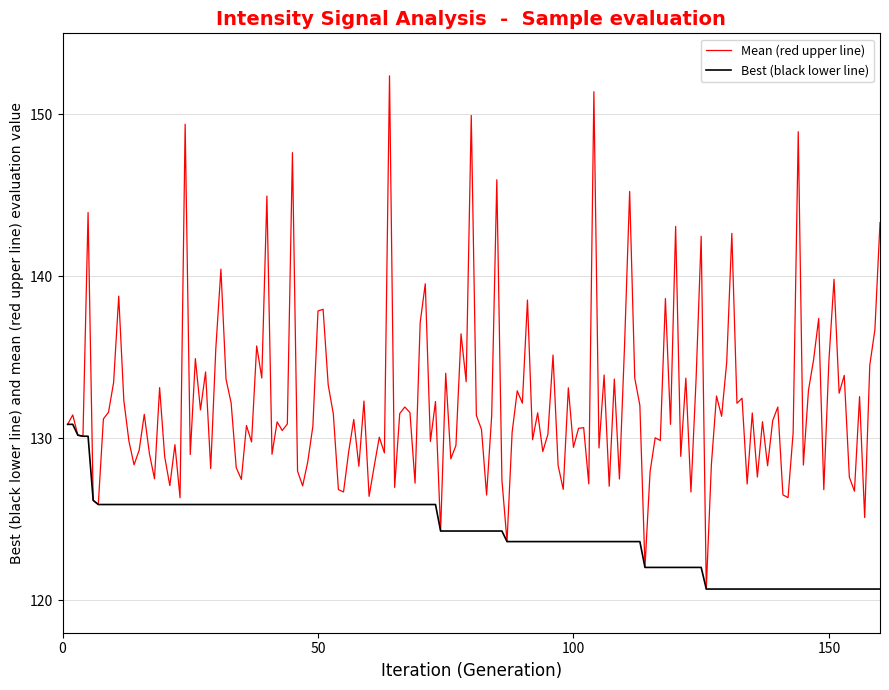

Which series has the largest total across all categories?

Mean (red upper line)